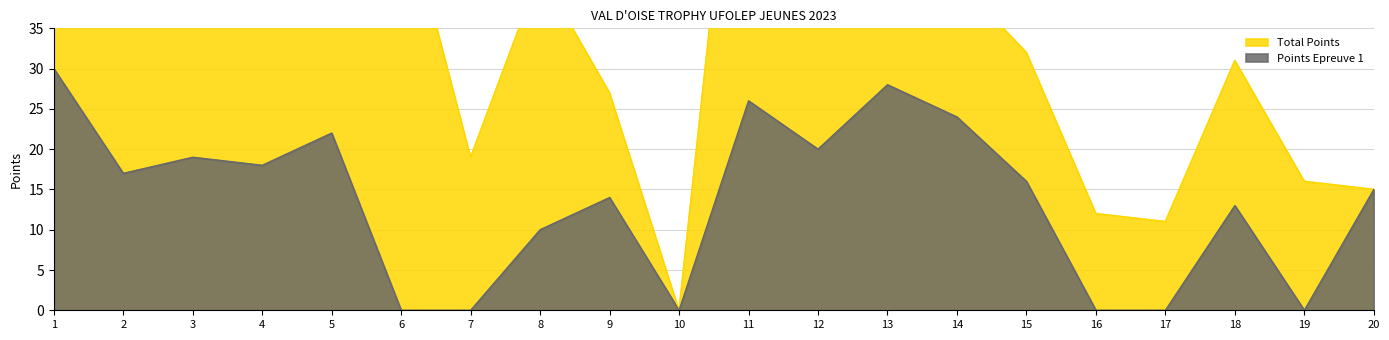

What is the difference between the highest and lowest values at 15?

16